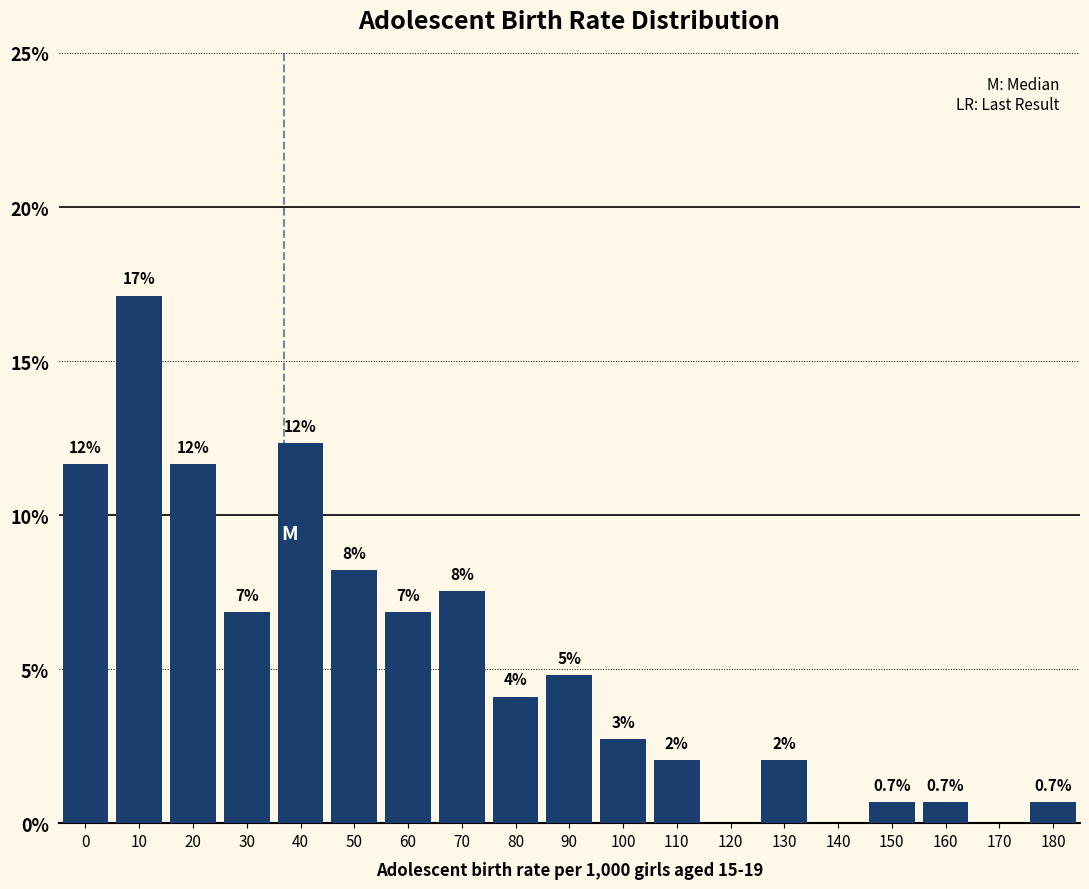

Are the bars horizontal?

No